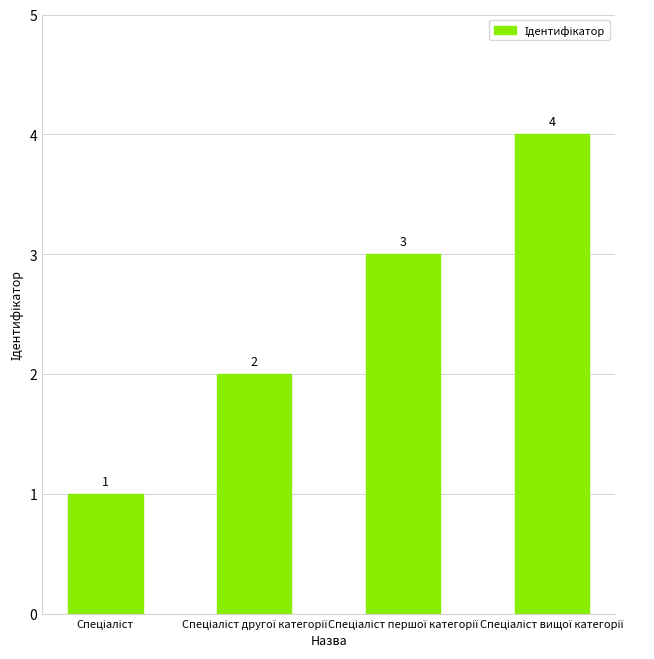

What is the value of the 1st bar from the left?

1